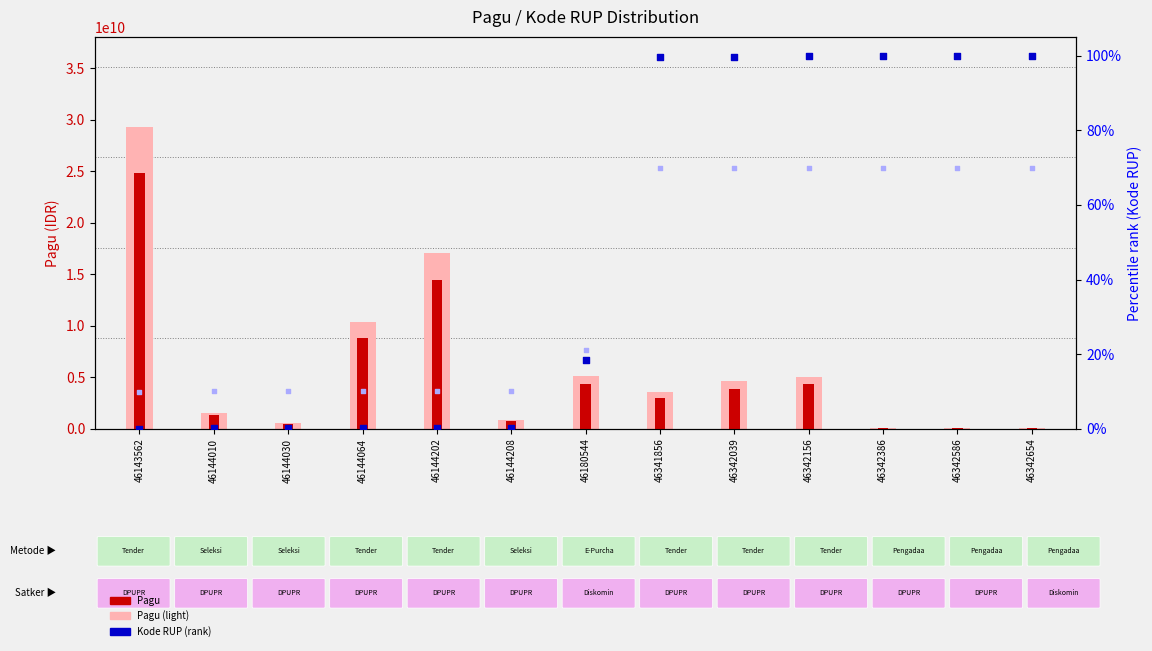

Which series has the widest spread of Y values?

Pagu